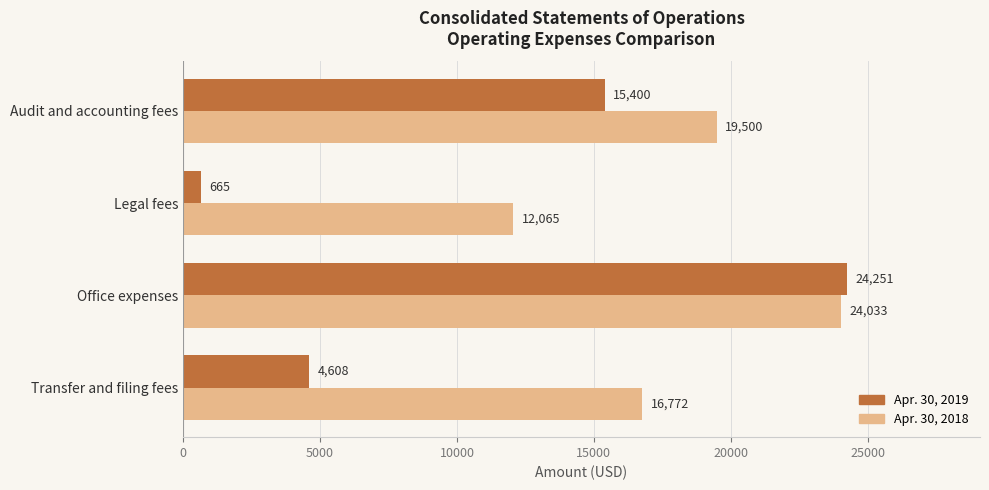

What is the maximum value shown in the chart?

24251